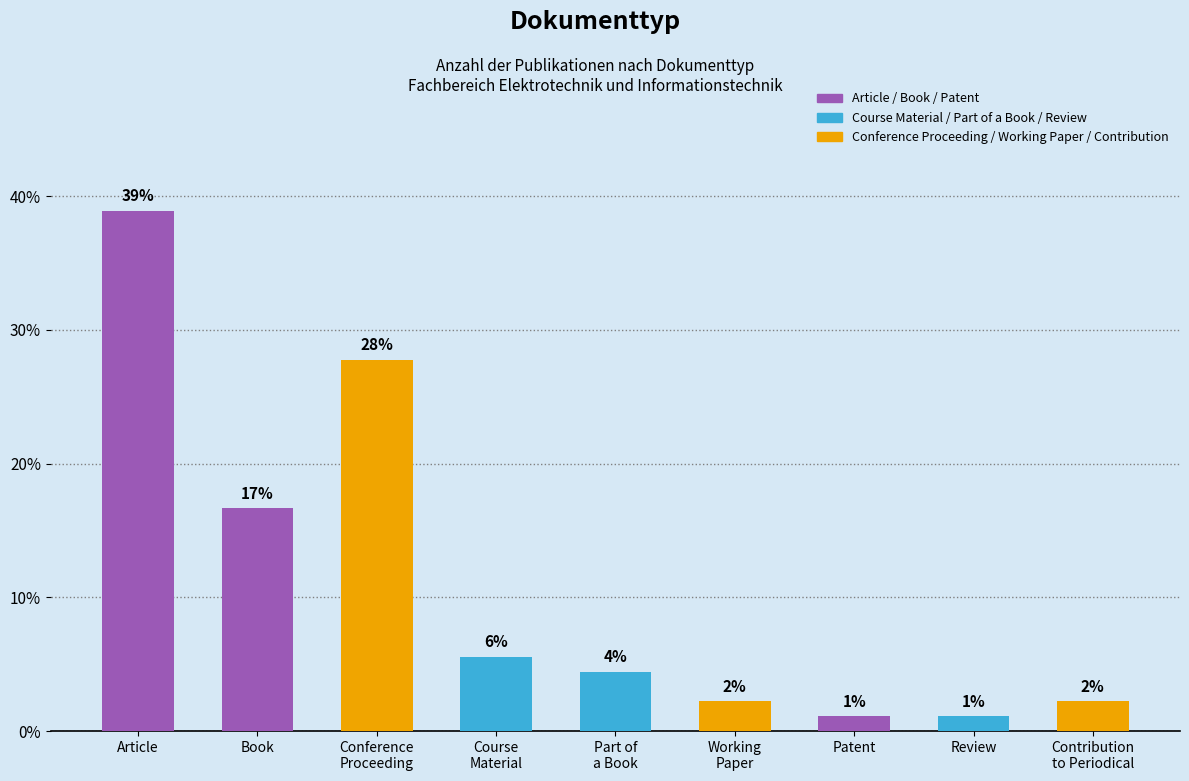

What is the greatest value displayed?

38.9